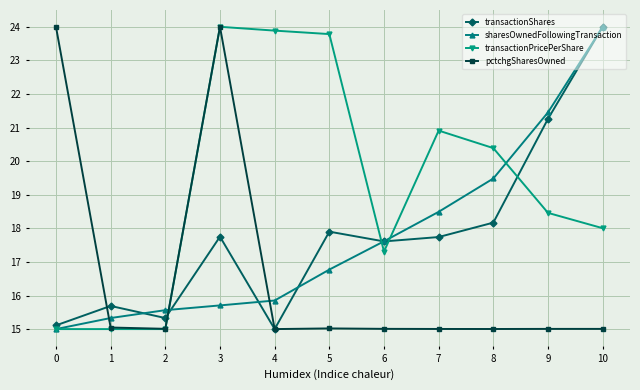

True or false: sharesOwnedFollowingTransaction has a value of 15.7 at 3.

True